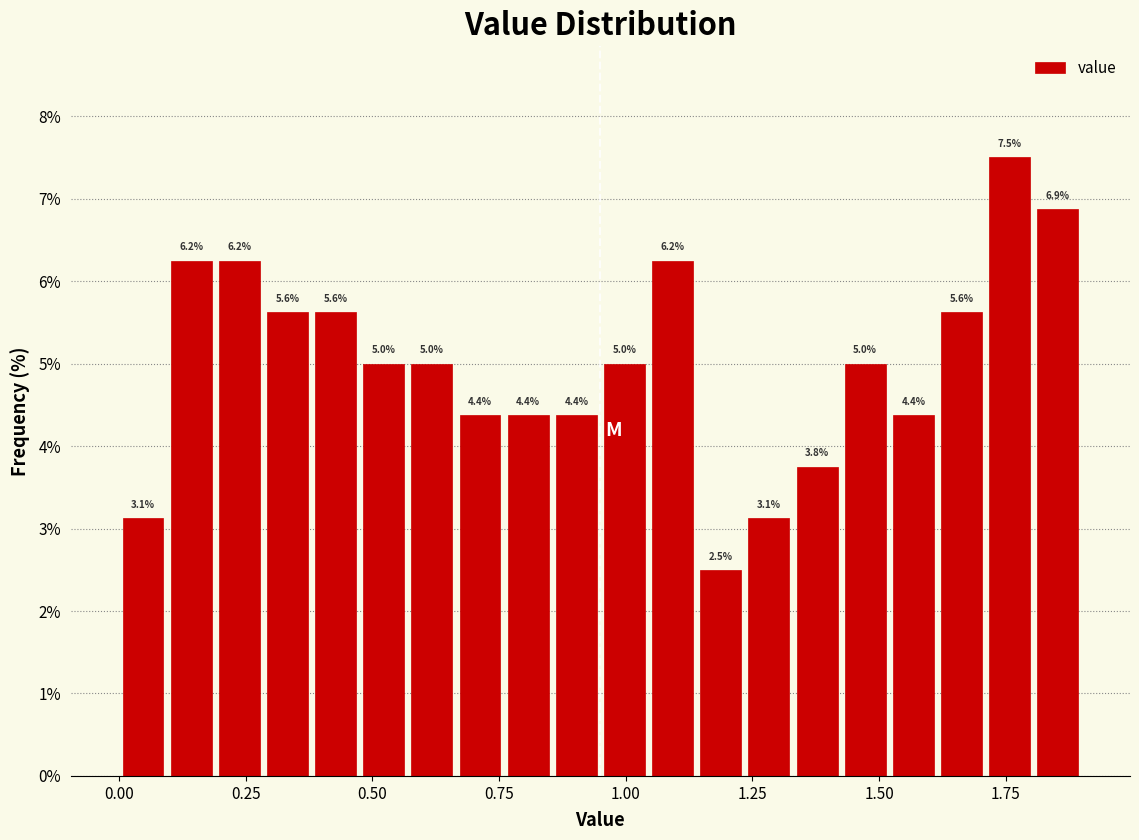

Read against the x-axis, roughly where is the centre of the tallest bar?

1.75